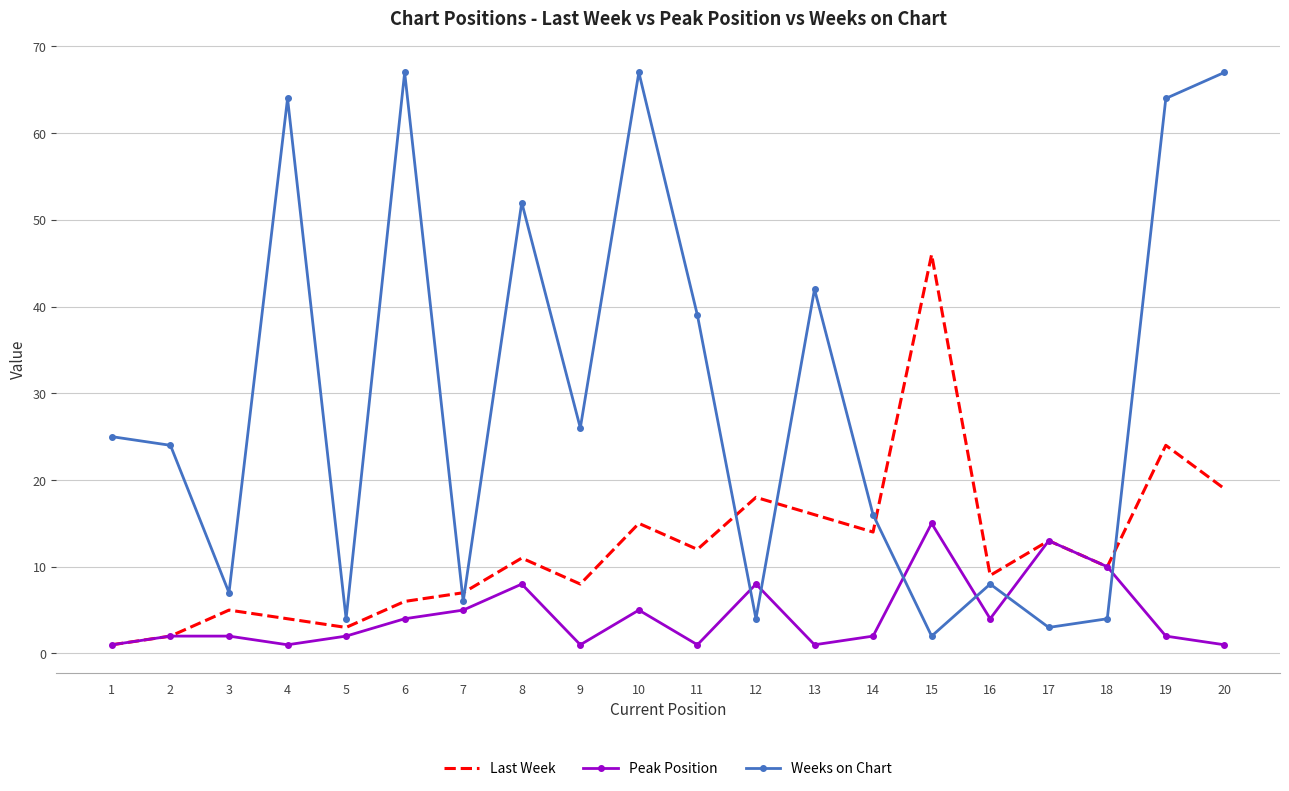

Which series changed the most between 11 and 20?

Weeks on Chart